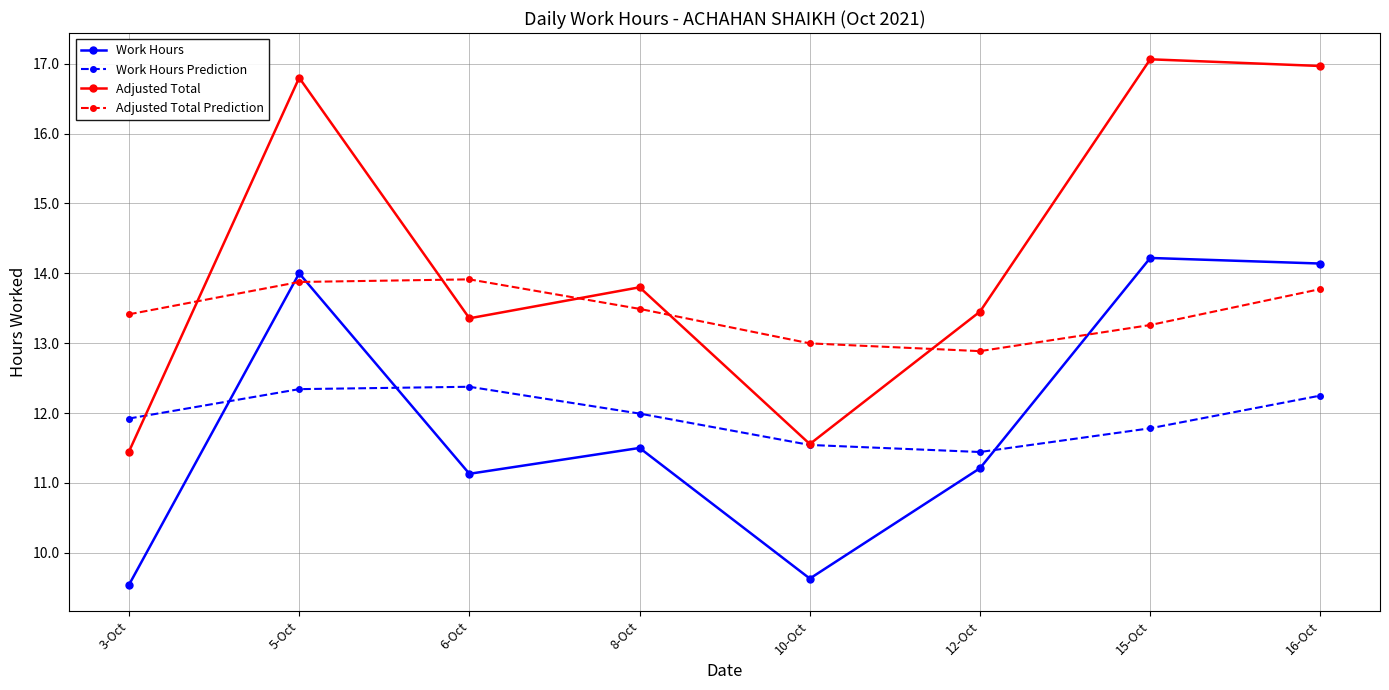

Reading left to right, list all the values displayed in this chart.

Work Hours: 9.5	14.0	11.1	11.5	9.6	11.2	14.2	14.1
Work Hours Prediction: 11.9	12.3	12.4	12.0	11.5	11.4	11.8	12.2
Adjusted Total: 11.4	16.8	13.4	13.8	11.6	13.5	17.1	17.0
Adjusted Total Prediction: 13.4	13.9	13.9	13.5	13.0	12.9	13.3	13.8